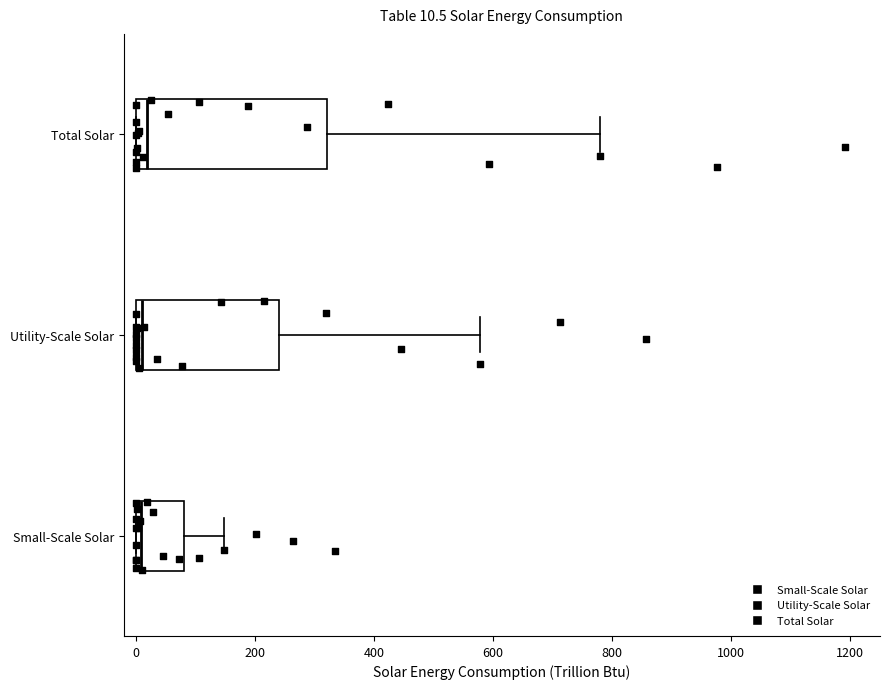

Comparing the boxes themselves (not the whiskers), which one is the widest?

Total Solar